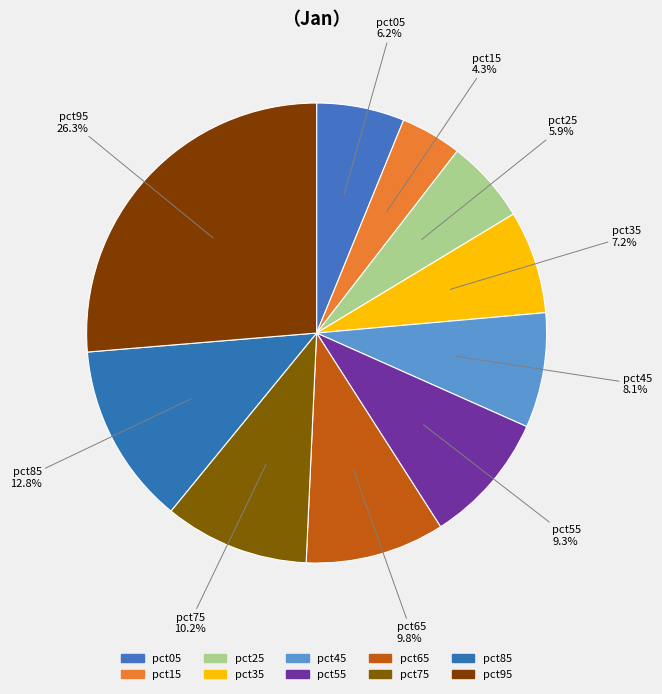

To the nearest percent, what is the combined percentage of pct75 and pct25?

16%